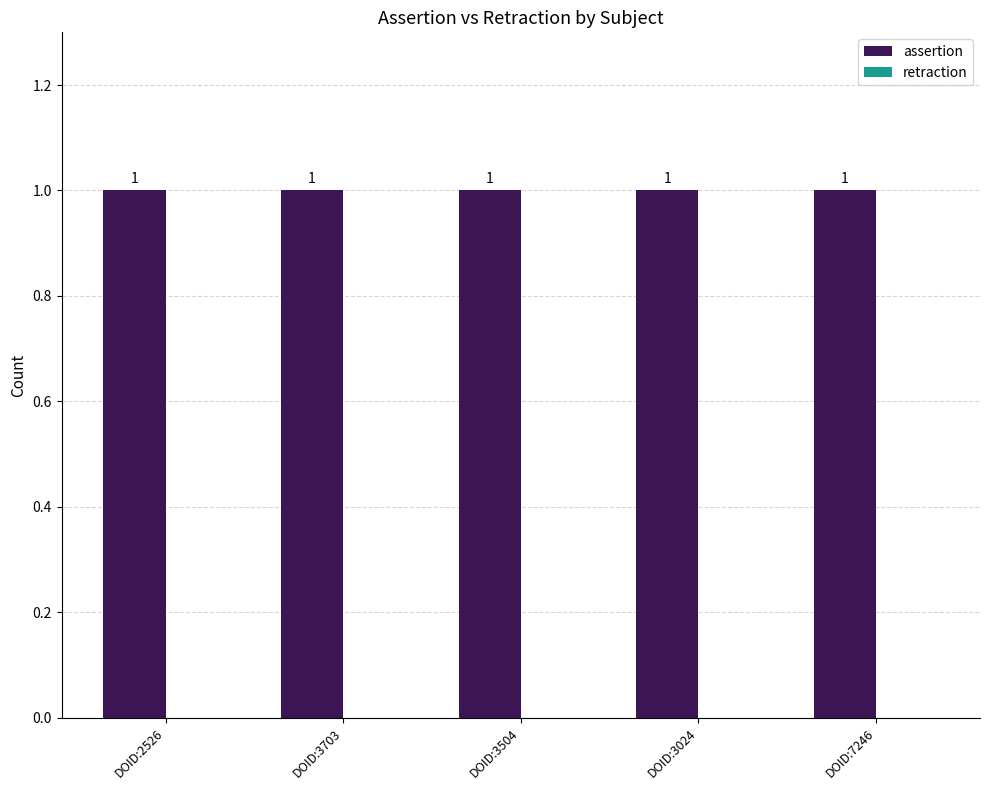

At which label is assertion closest to 1?

DOID:2526